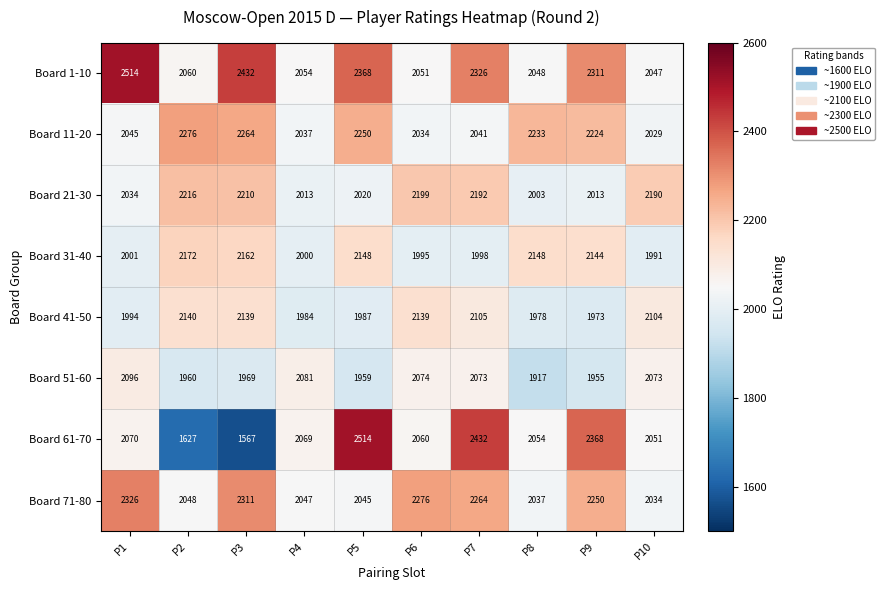

True or false: Board 21-30 has a value of 1108 at P10.

False